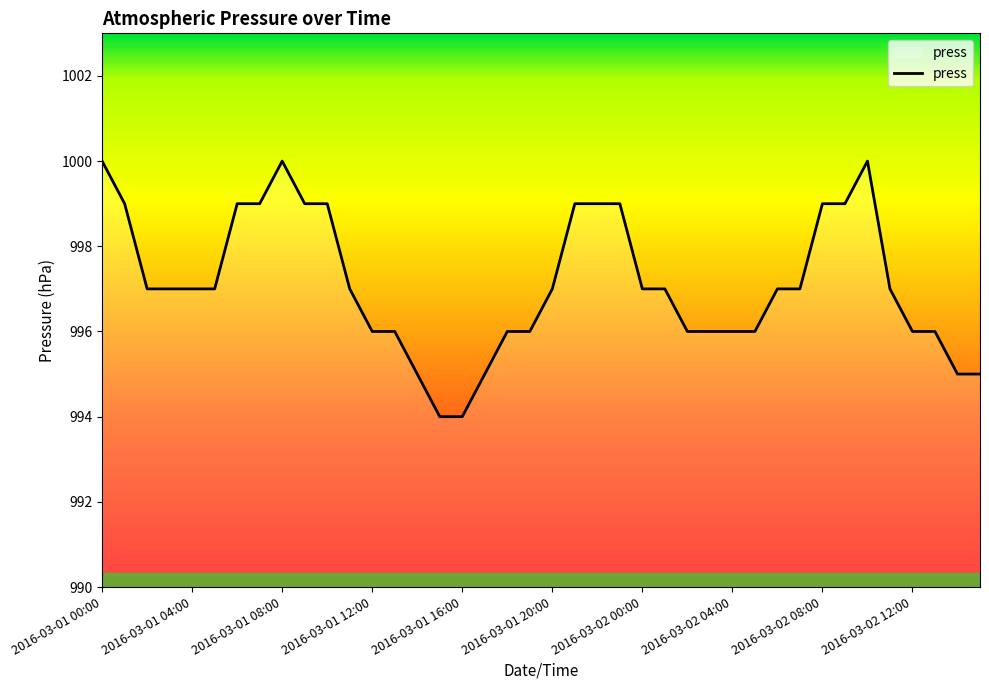

True or false: there are more than 0 points higher than both neighbors.

True